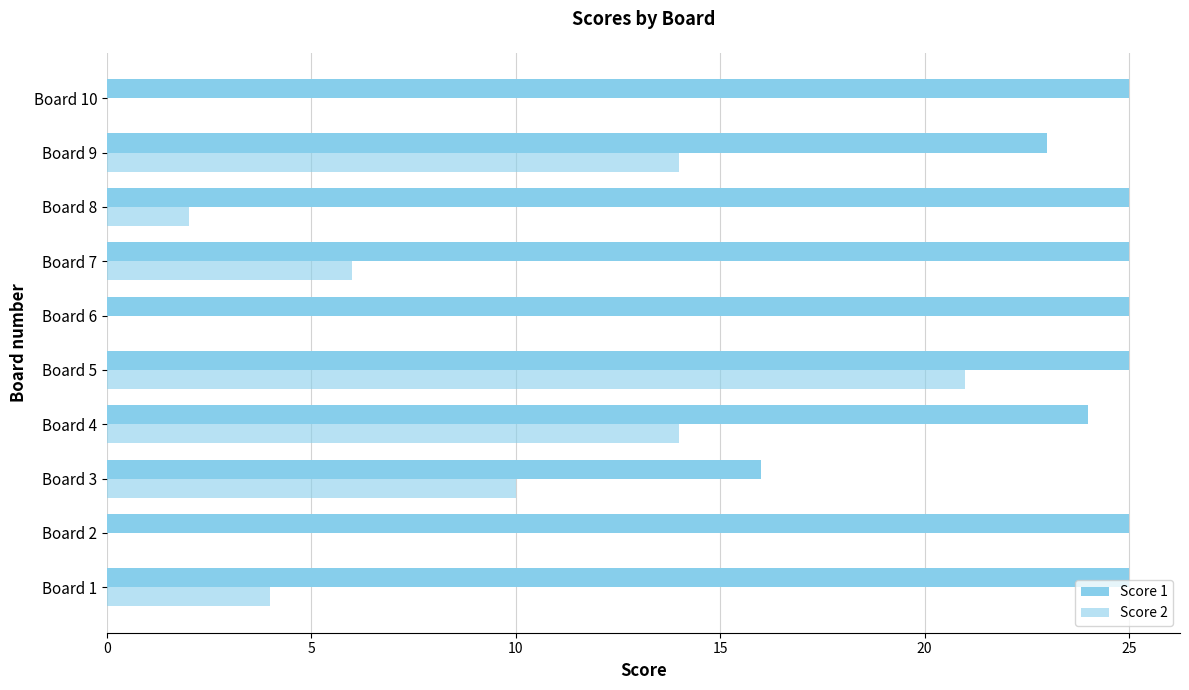

What is the highest value of the Score 1 series?

25